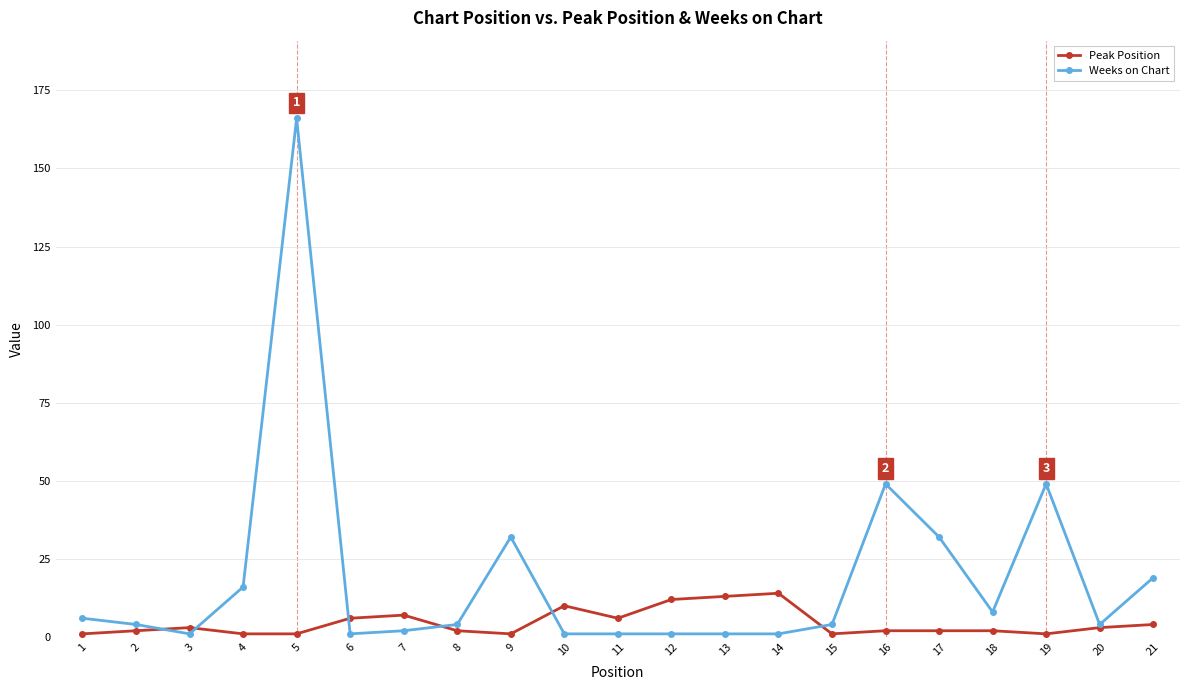

The value of Peak Position at 19 is 1. True or false?

True